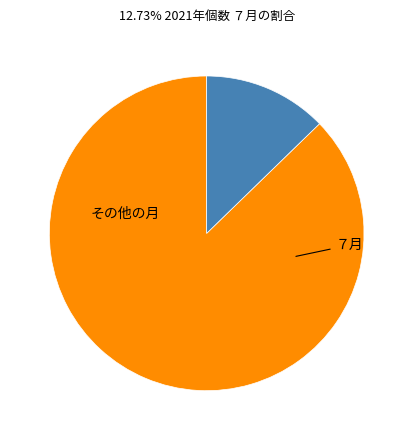

Does any single category account for the majority?

Yes